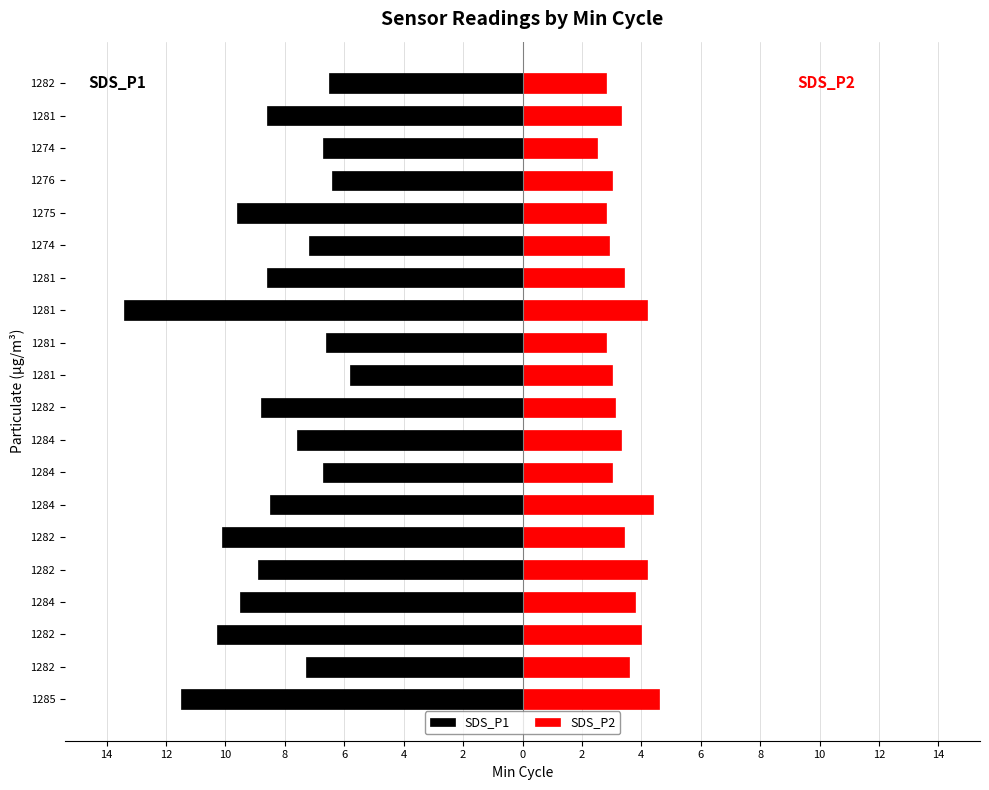

What are all the series names shown in the legend?

SDS_P1, SDS_P2